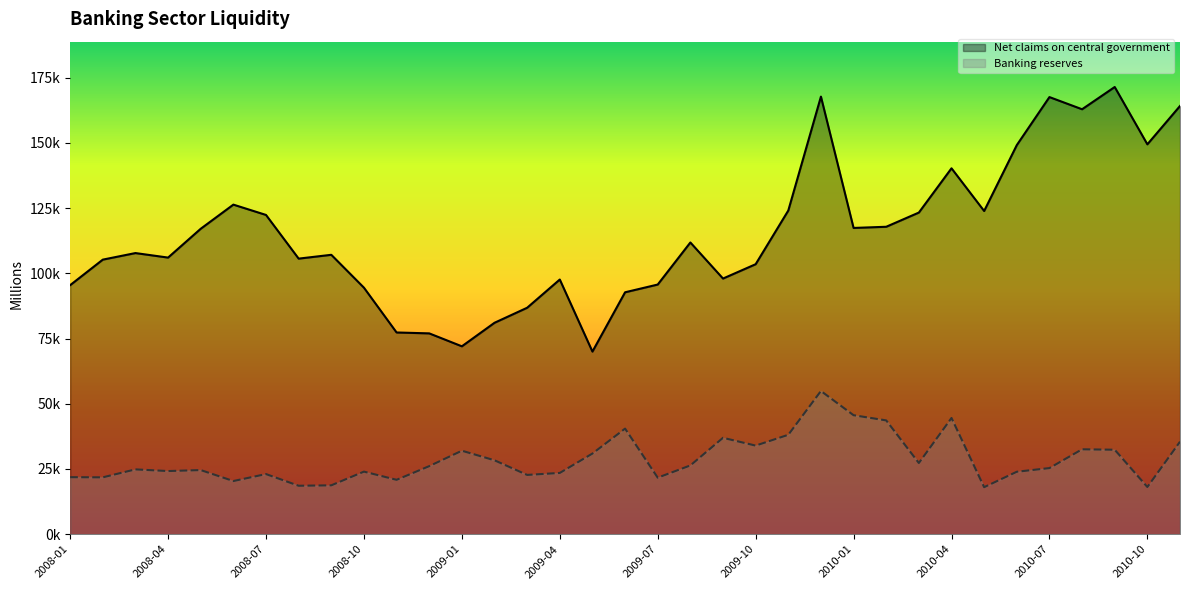

Is it true that Banking reserves equals 24631.2 at 2008-09?

False